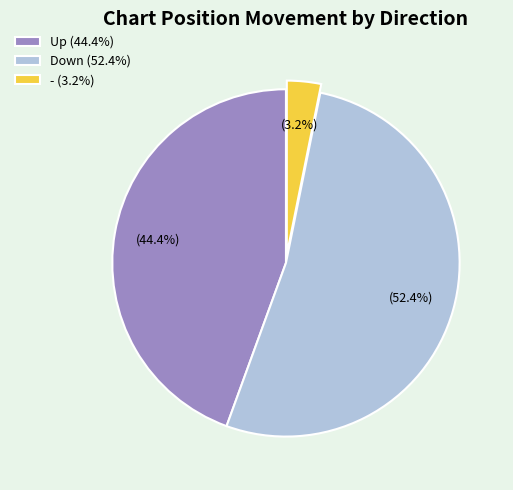

Which slice represents more than half of the pie?

Down (52.4%)